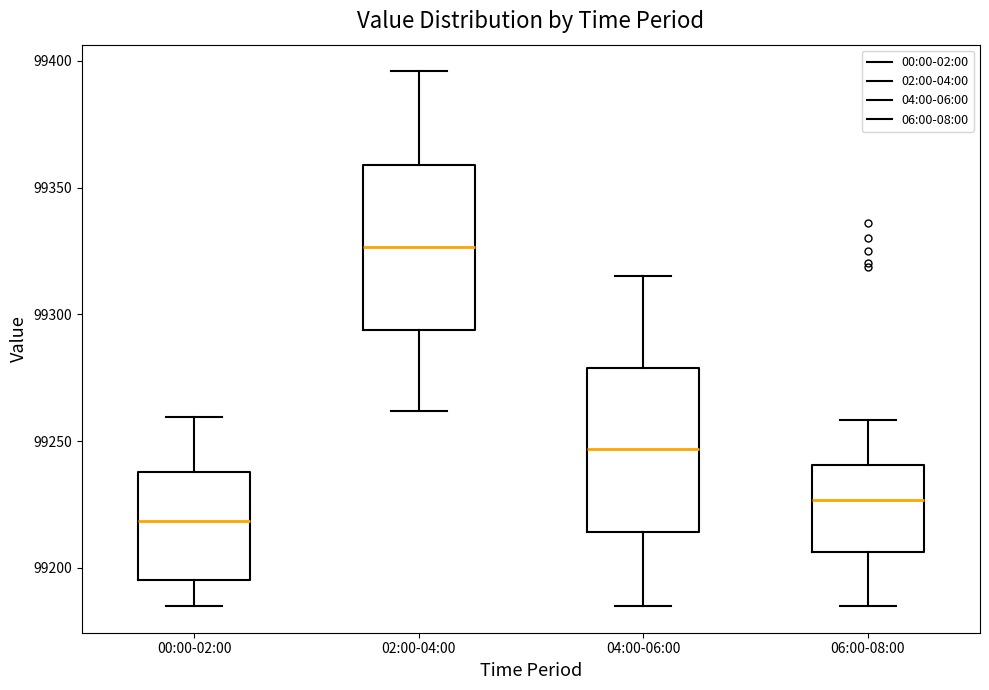

Which box's median line is the highest?

02:00-04:00